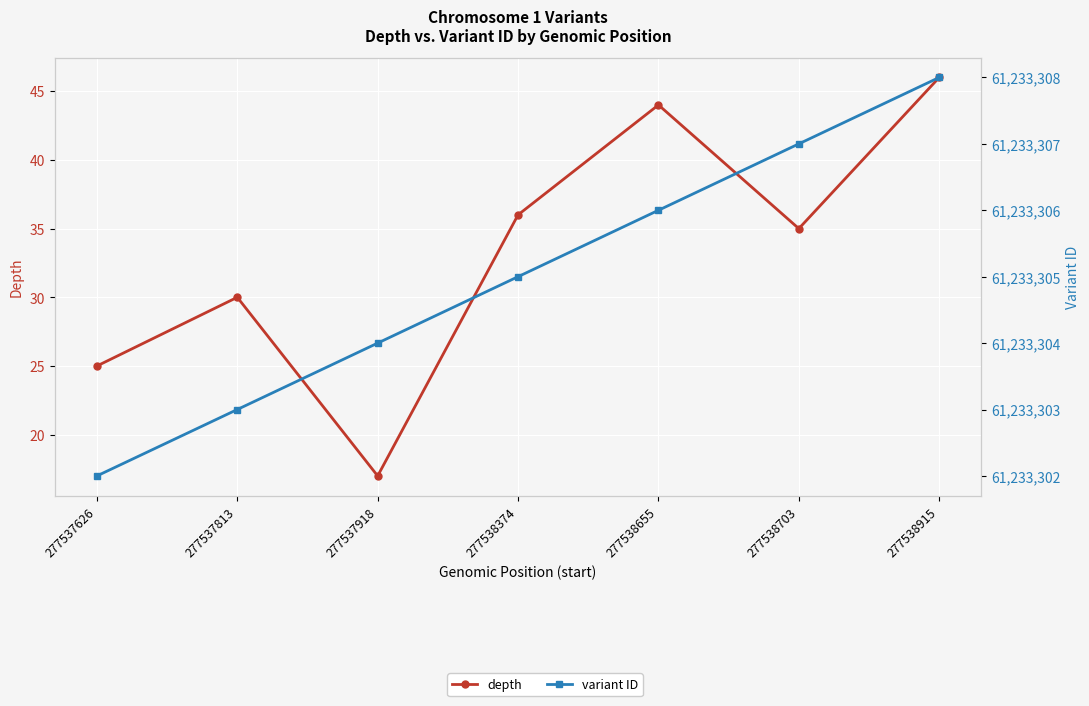

Which has a higher value, 277538915 or 277537918?

277538915